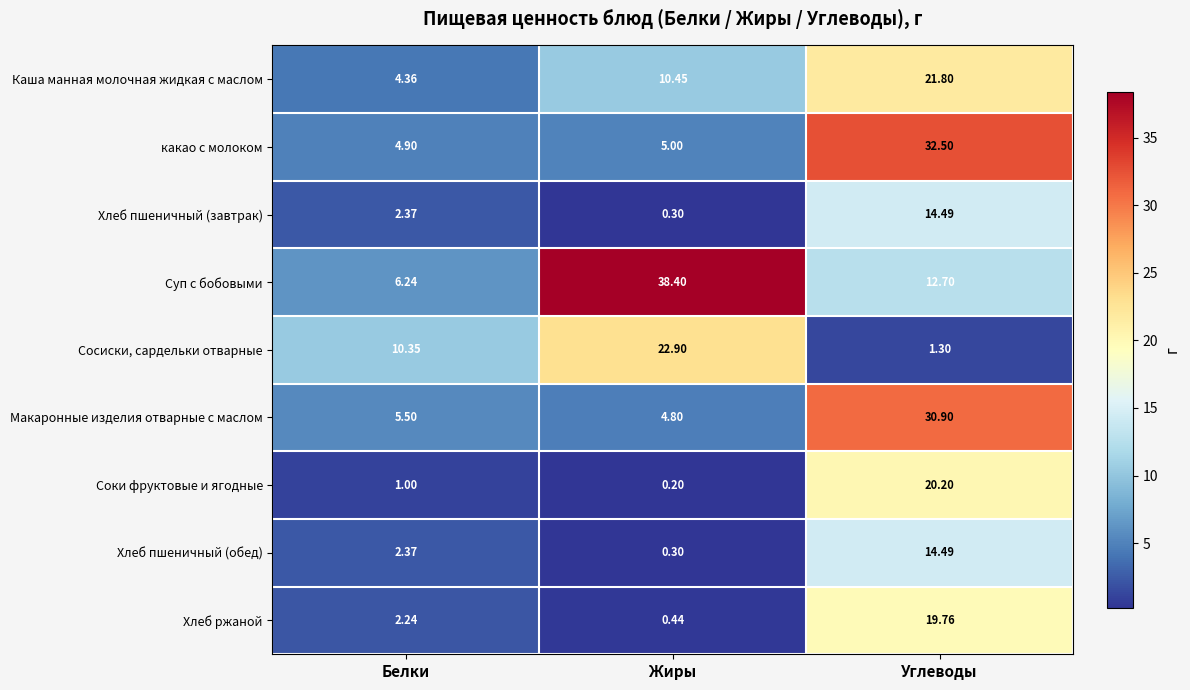

Where does the Хлеб пшеничный (завтрак) series first go above 2?

Белки